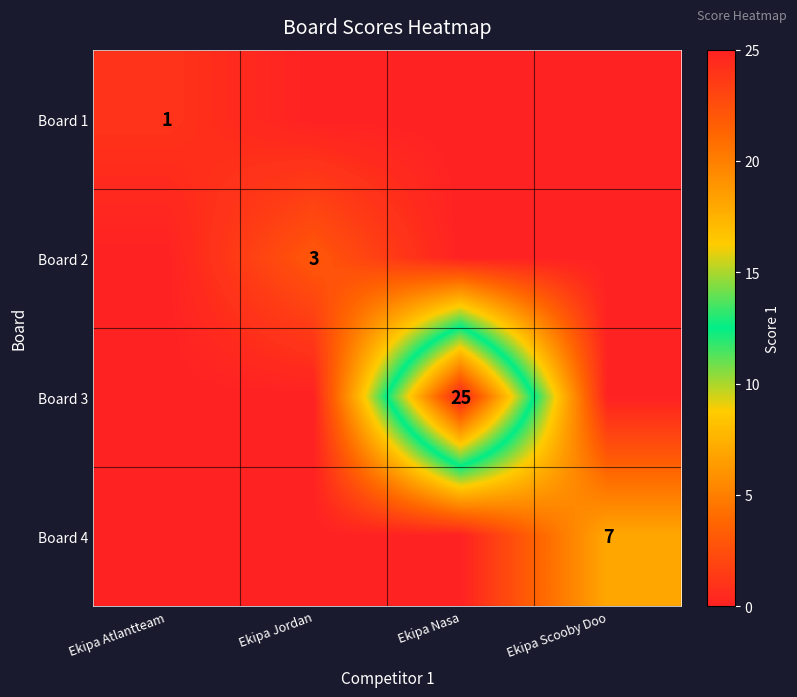

Between Ekipa Nasa and Ekipa Atlantteam, which is larger?

Ekipa Atlantteam